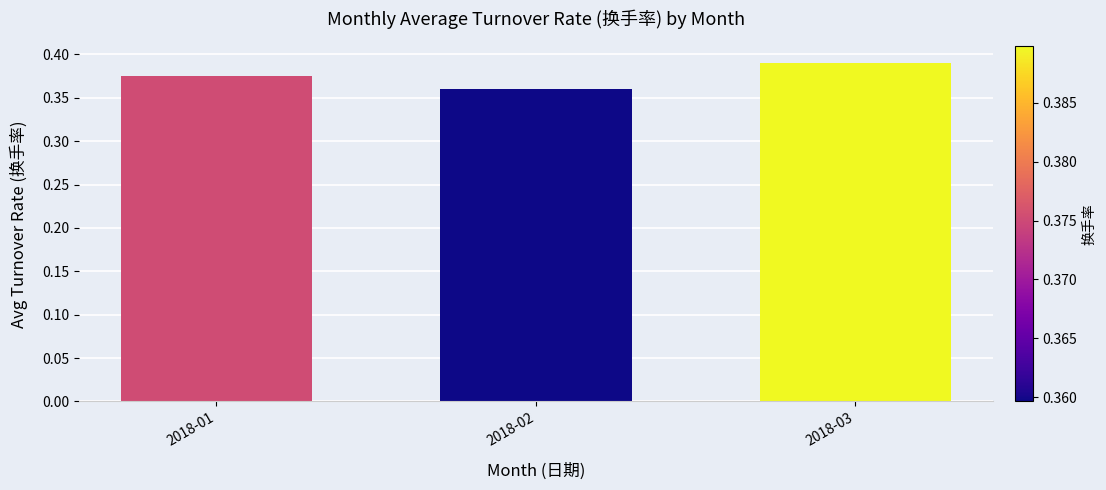

How many distinct data groups are displayed?

1